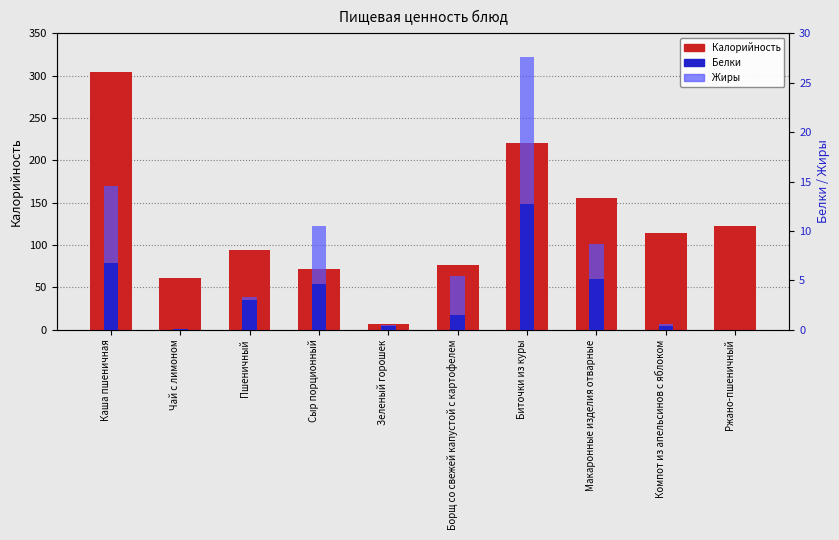

How many data points in Белки are above 3?

5